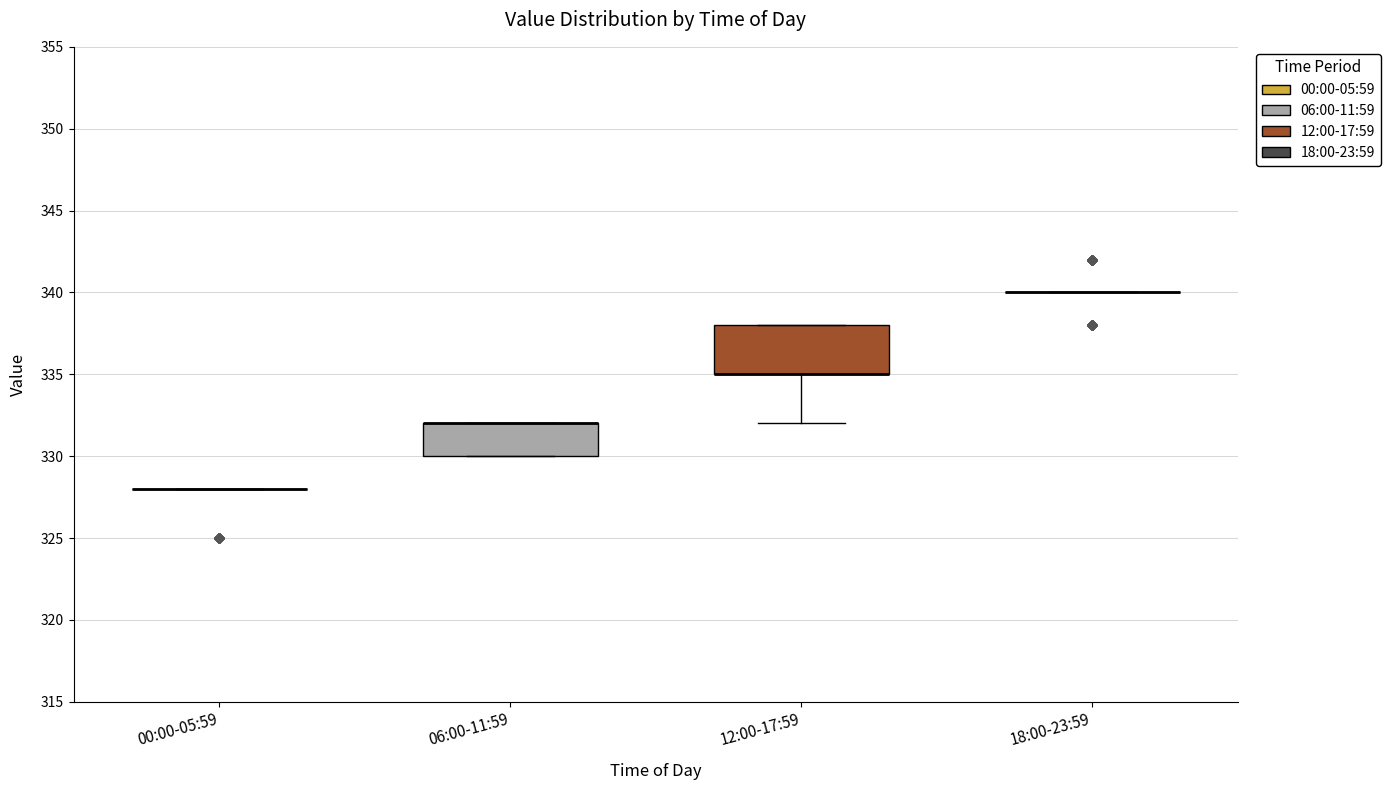

Reading left to right, read every box against the y-axis: the position of its median line, the range the box covers, and the ends of its whiskers. The values are not printed on the chart, so give them approximately, as read against the axis.

00:00-05:59: box collapsed to a line at 328, whiskers 328 to 328
06:00-11:59: median 332 (drawn on the box's upper edge), box 330 to 332, whiskers 330 to 332
12:00-17:59: median 335 (drawn on the box's lower edge), box 335 to 338, whiskers 332 to 338
18:00-23:59: box collapsed to a line at 340, whiskers 340 to 340